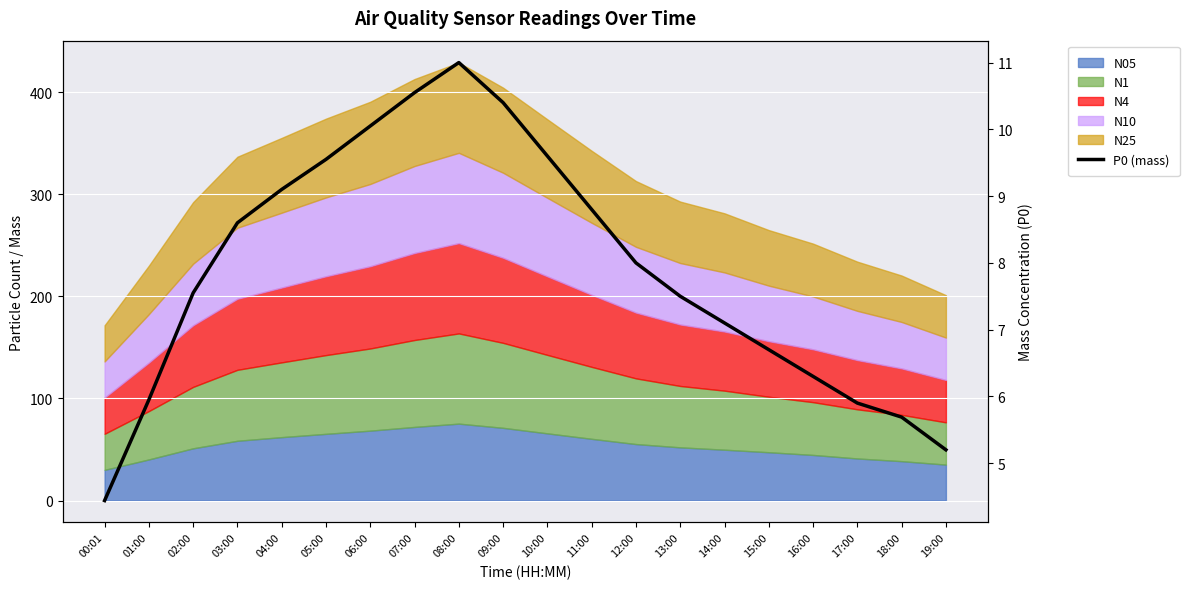

Reading left to right, extract all data points from this chart.

00:01=4.4	01:00=6.0	02:00=7.5	03:00=8.6	04:00=9.1	05:00=9.6	06:00=10.1	07:00=10.6	08:00=11.0	09:00=10.4	10:00=9.6	11:00=8.8	12:00=8.0	13:00=7.5	14:00=7.1	15:00=6.7	16:00=6.3	17:00=5.9	18:00=5.7	19:00=5.2